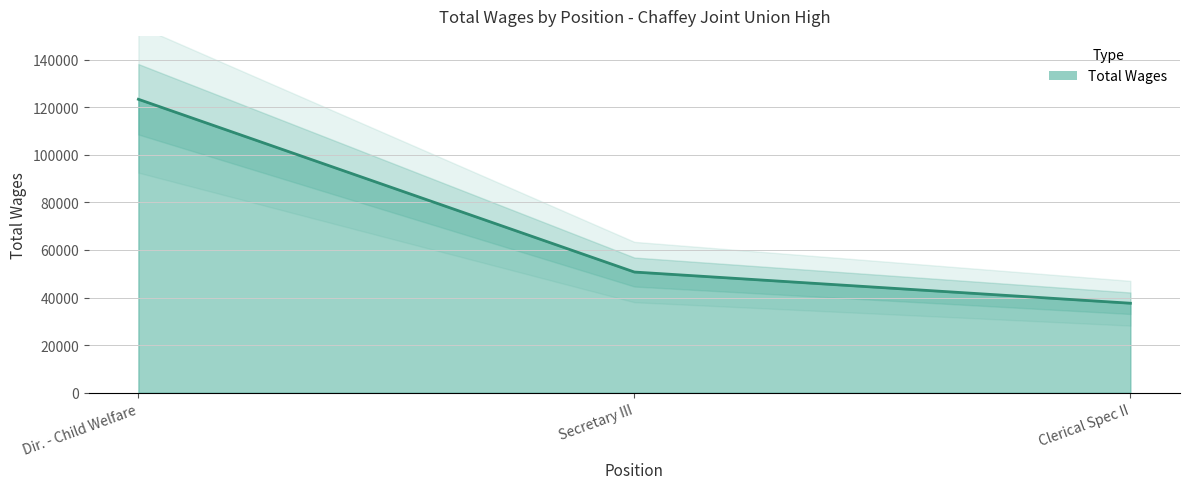

What is the average value?

70573